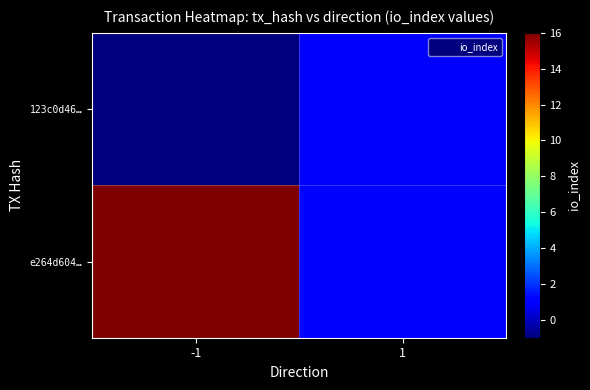

Which label corresponds to the largest value in the chart?

-1